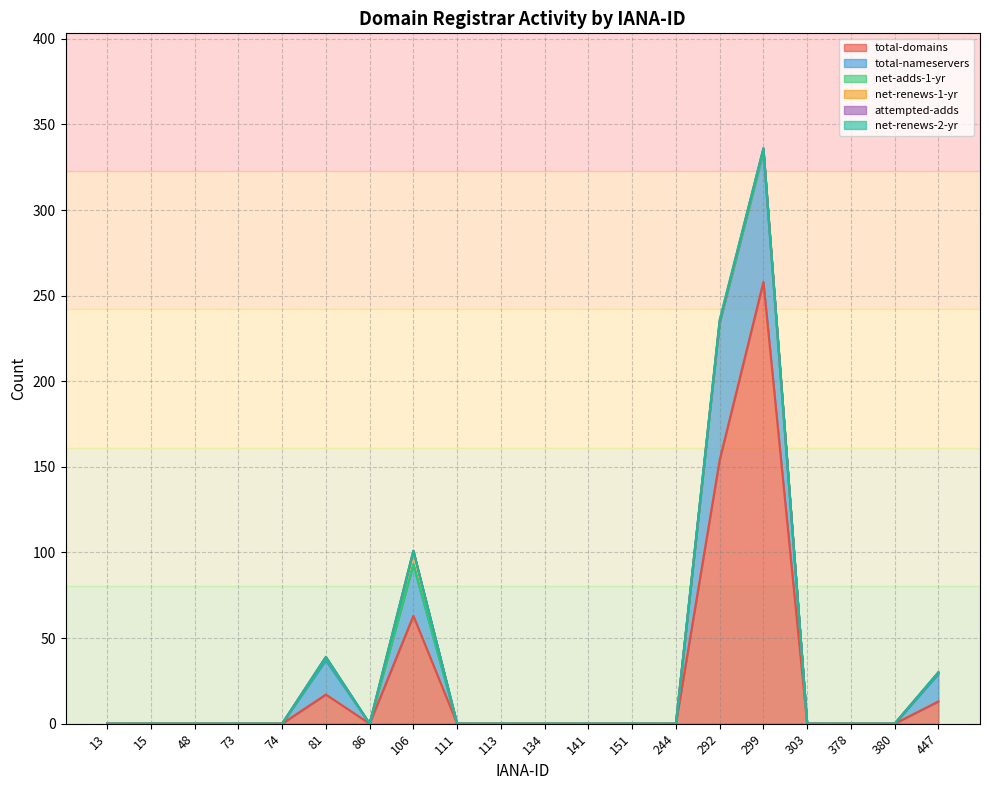

How many interior local peaks does the total-nameservers series have?

3